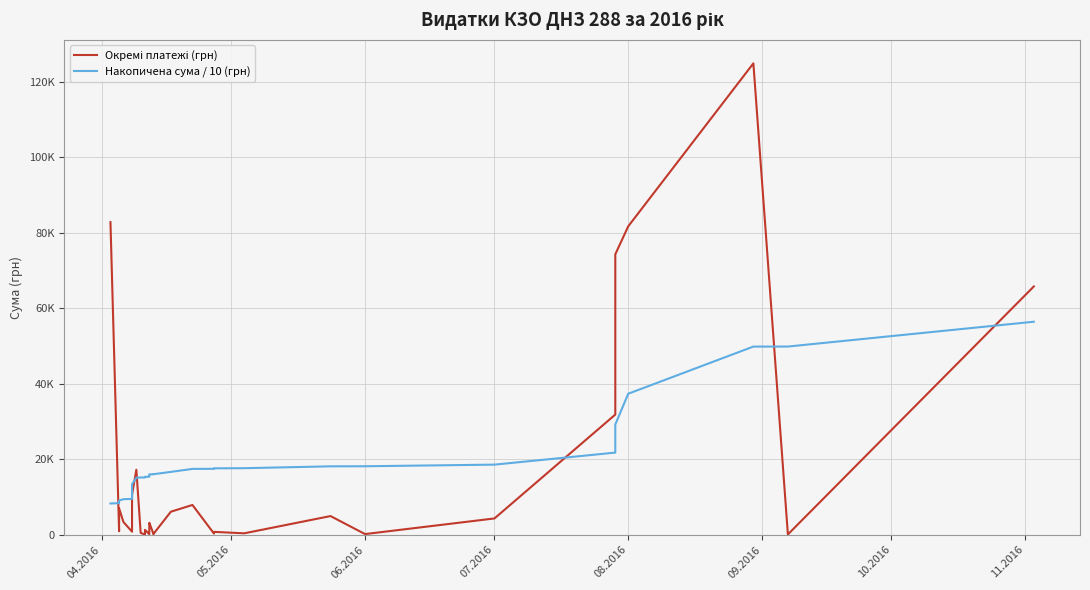

What is the lowest value of the Окремі платежі (грн) series?

37.4